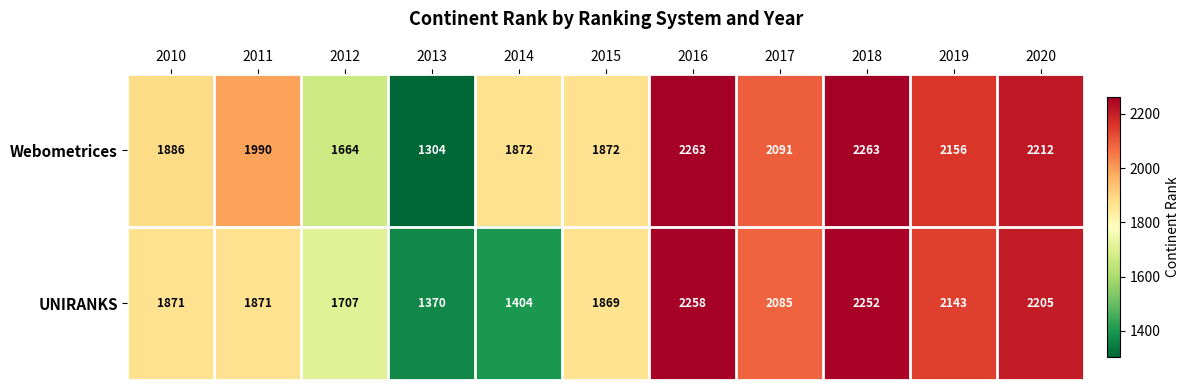

At how many categories does at least one series exceed 1549?

10